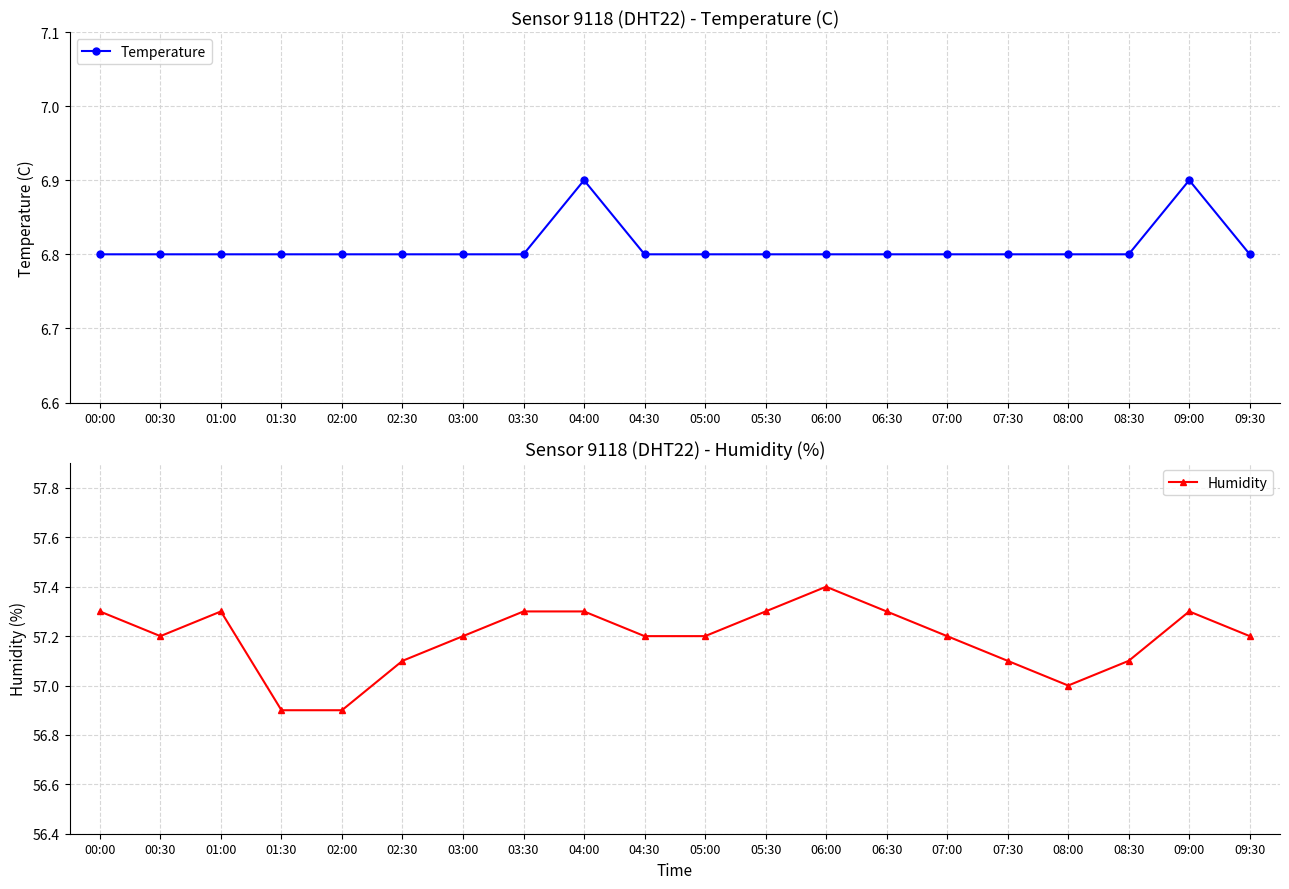

Count the Humidity values in the range 57 to 58.

18